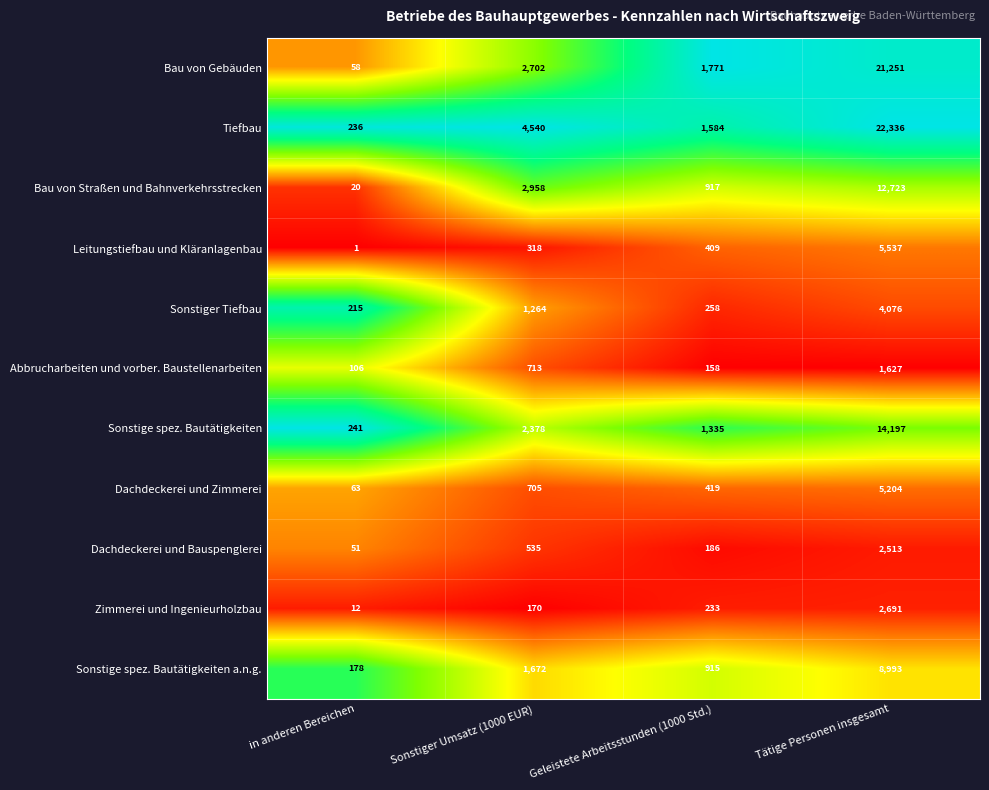

What is the difference between the maximum and minimum values in the Bau von Straßen und Bahnverkehrsstrecken series?

12703